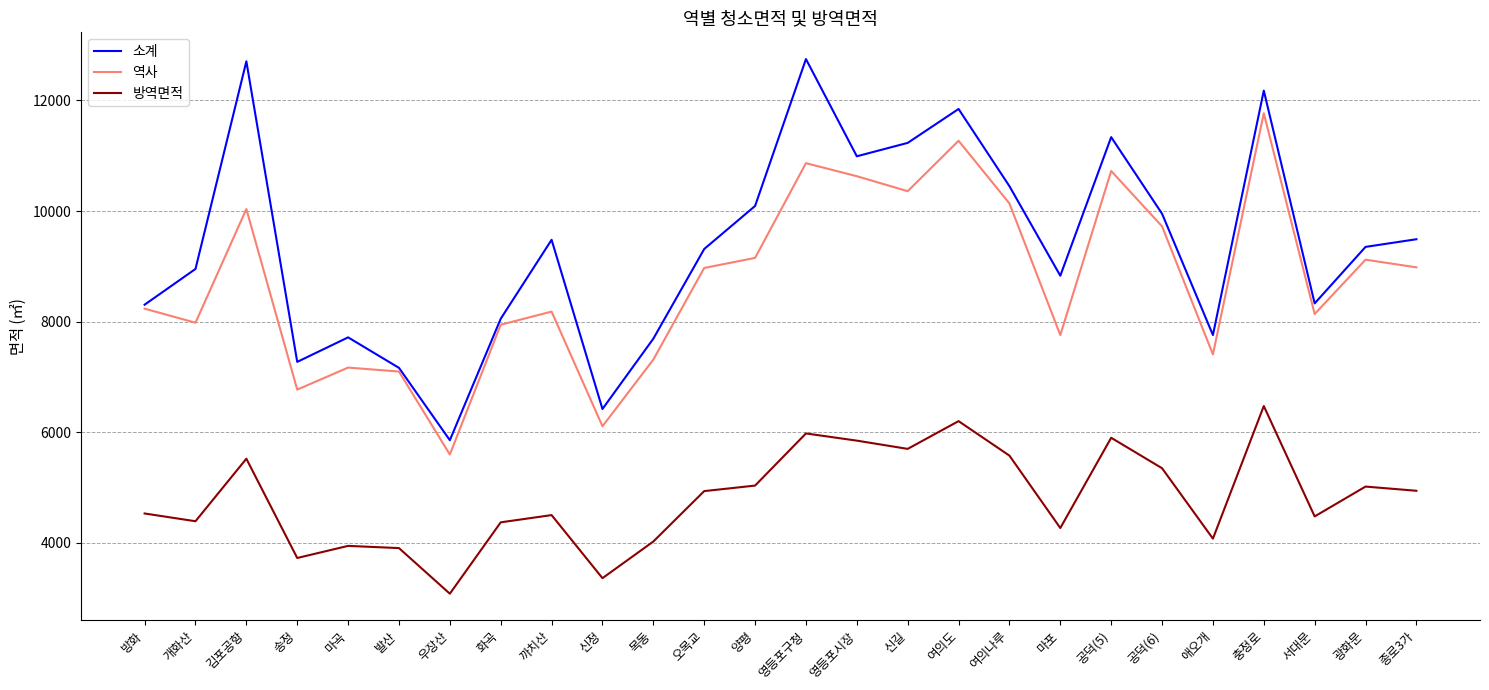

Which series has the largest total across all categories?

소계